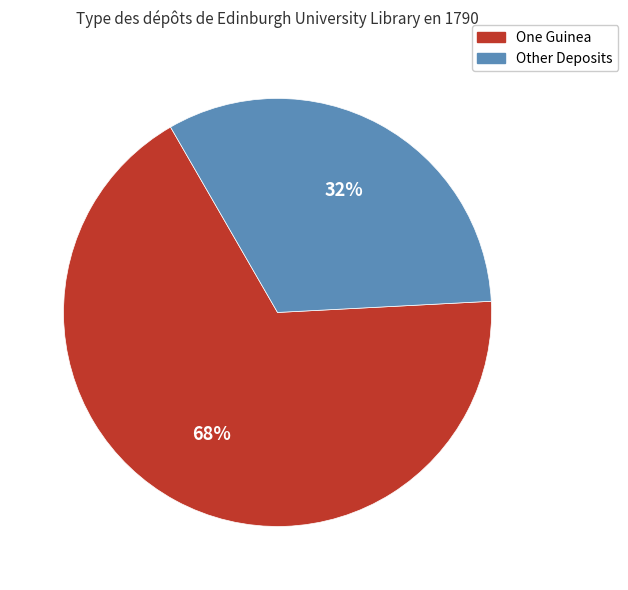

Rank the categories by value from lowest to highest.

Other Deposits, One Guinea